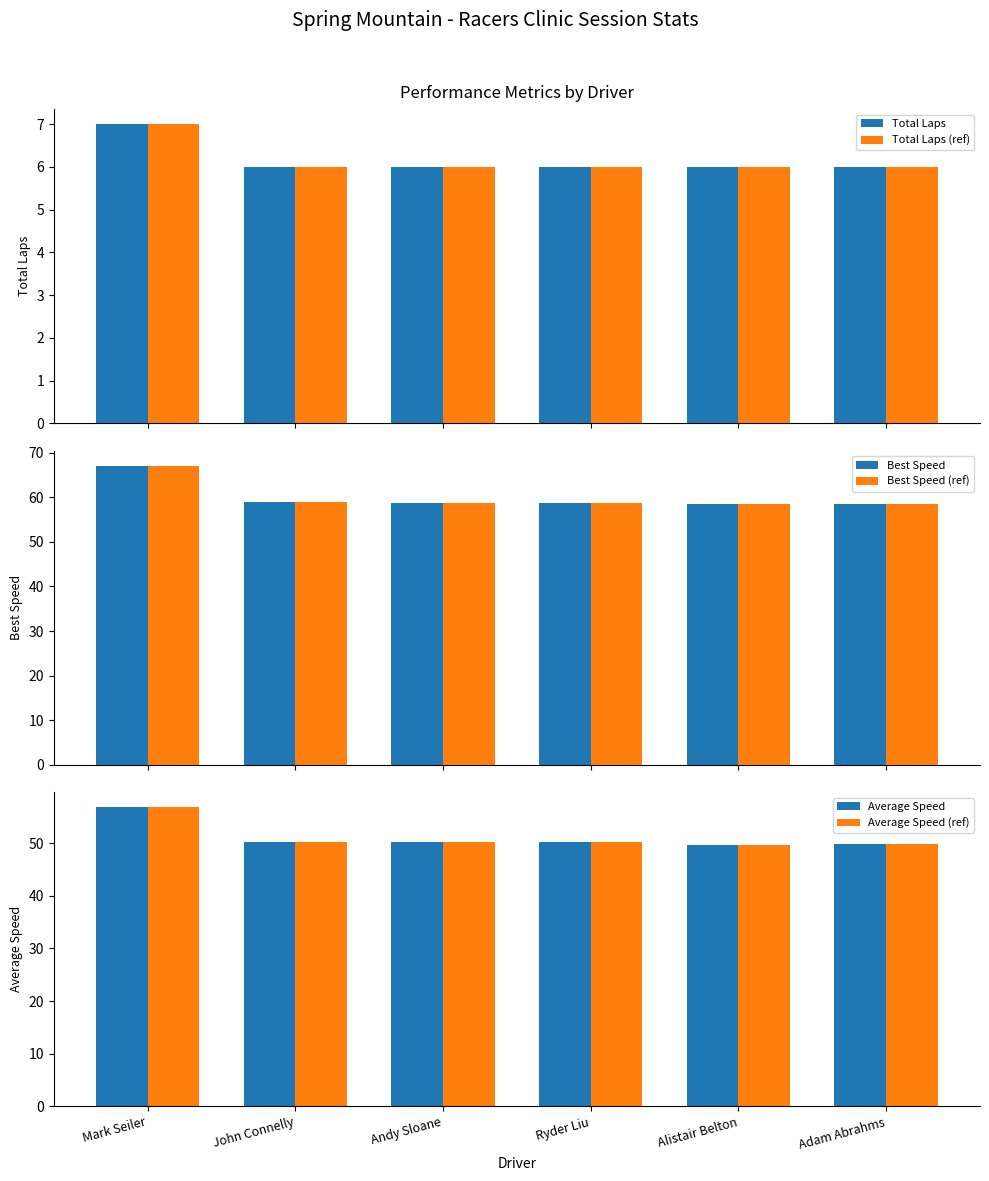

What is the value of the Average Speed (ref) bar at the 1st from the left?

56.9